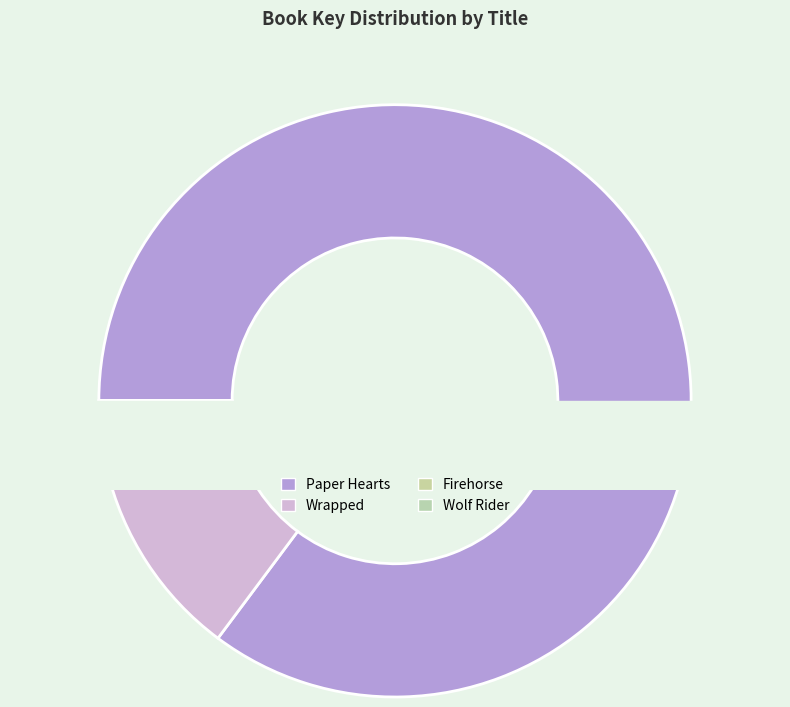

What is the largest slice in the pie chart?

Paper Hearts